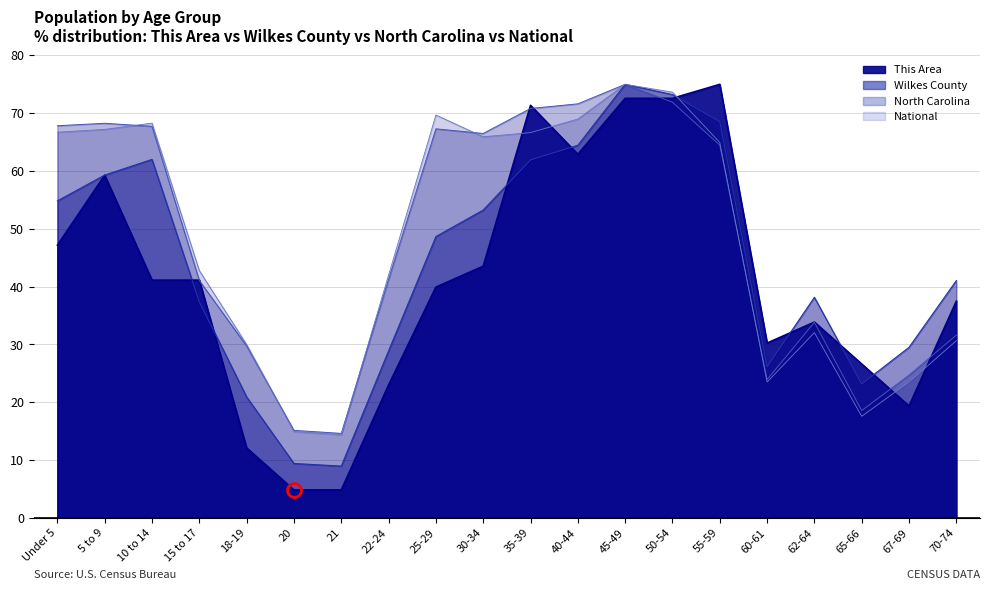

How many intersections are there between This Area and Wilkes County?

8